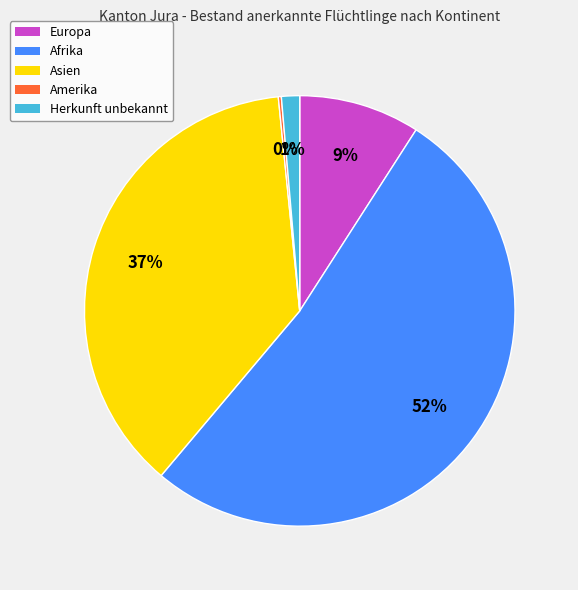

Which has a higher value, Herkunft unbekannt or Afrika?

Afrika